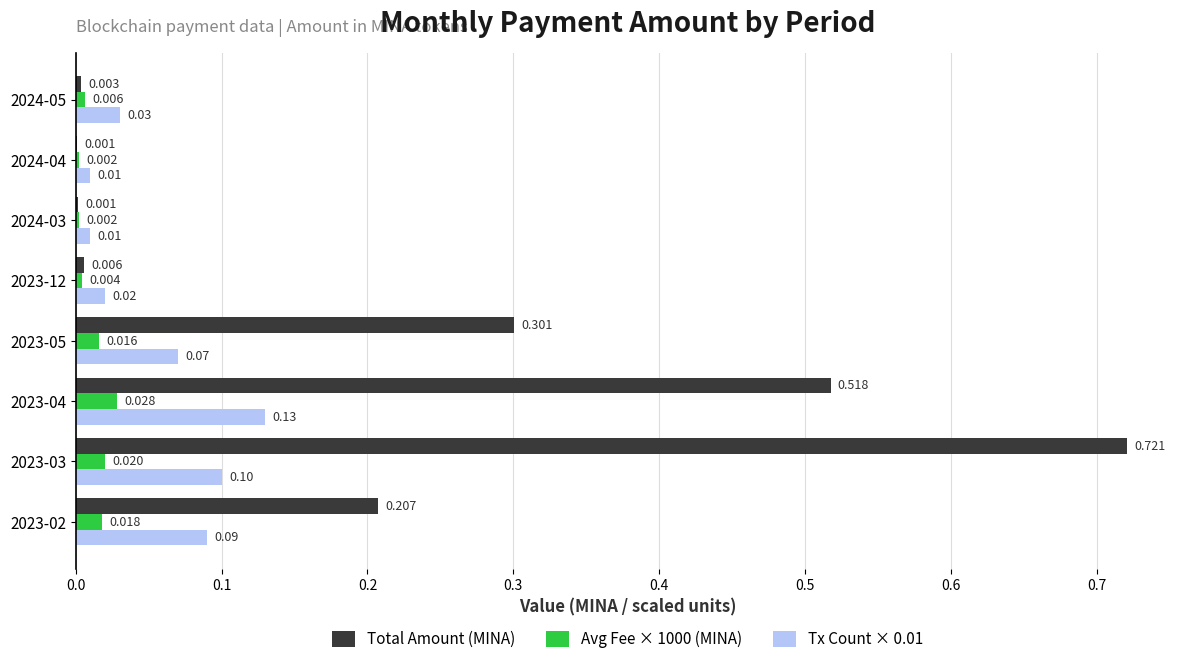

Which series changed the most between 2023-02 and 2024-05?

Total Amount (MINA)